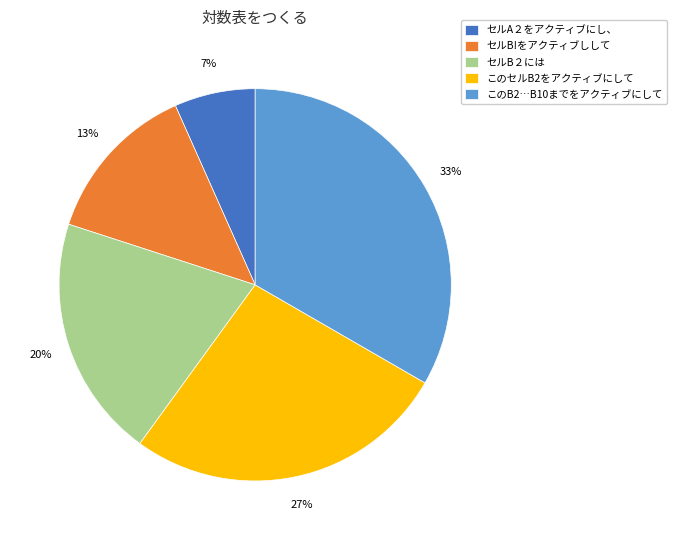

Is it true that このセルB2をアクティブにして is 34% of the pie?

False